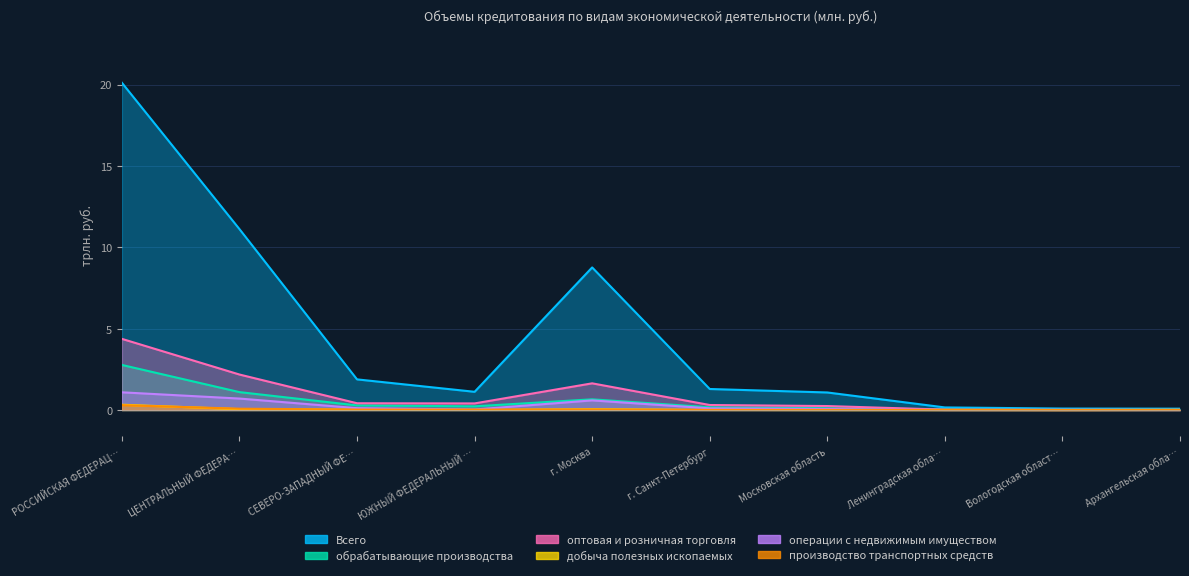

Which series changed the most between г. Санкт-Петербург and Вологодская област…?

Всего